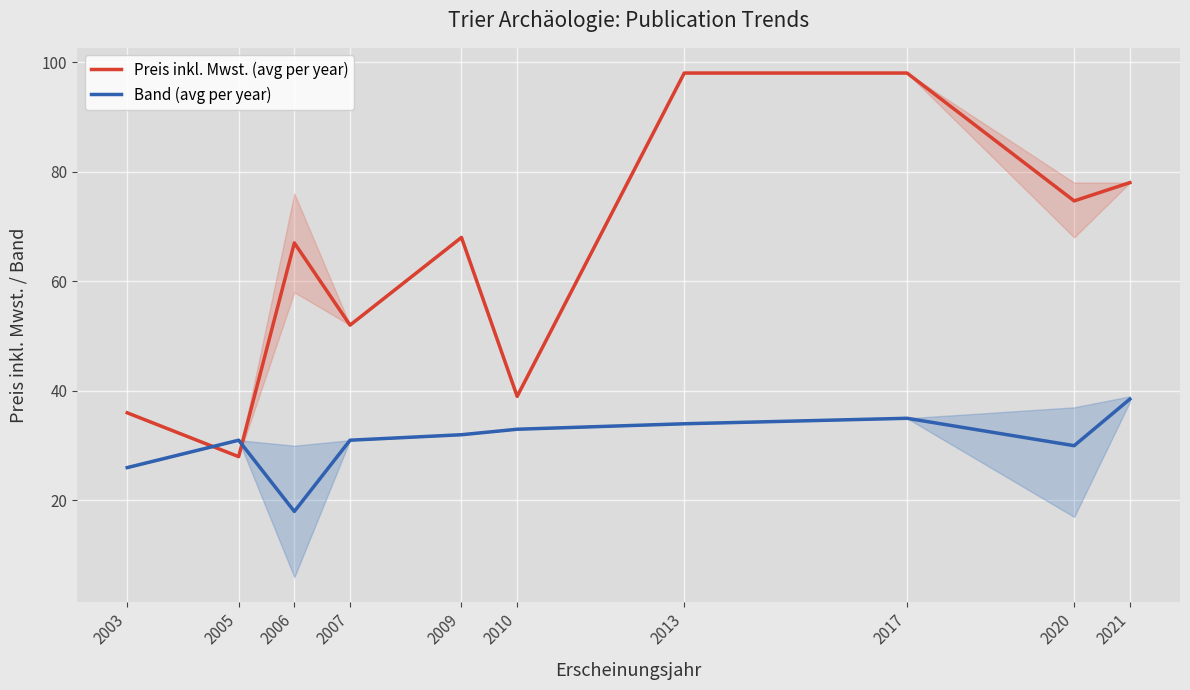

True or false: Preis inkl. Mwst. (avg per year) has more than 1 interior local peaks.

True